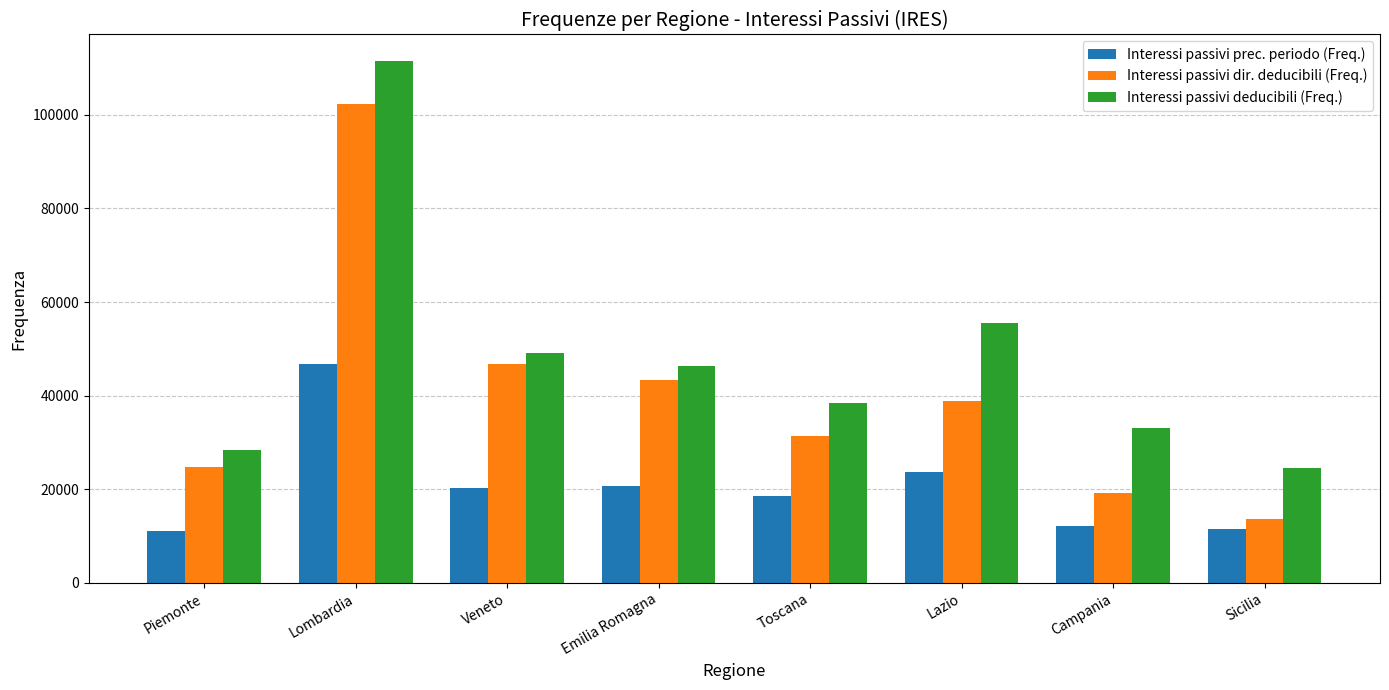

How many distinct data groups are displayed?

3